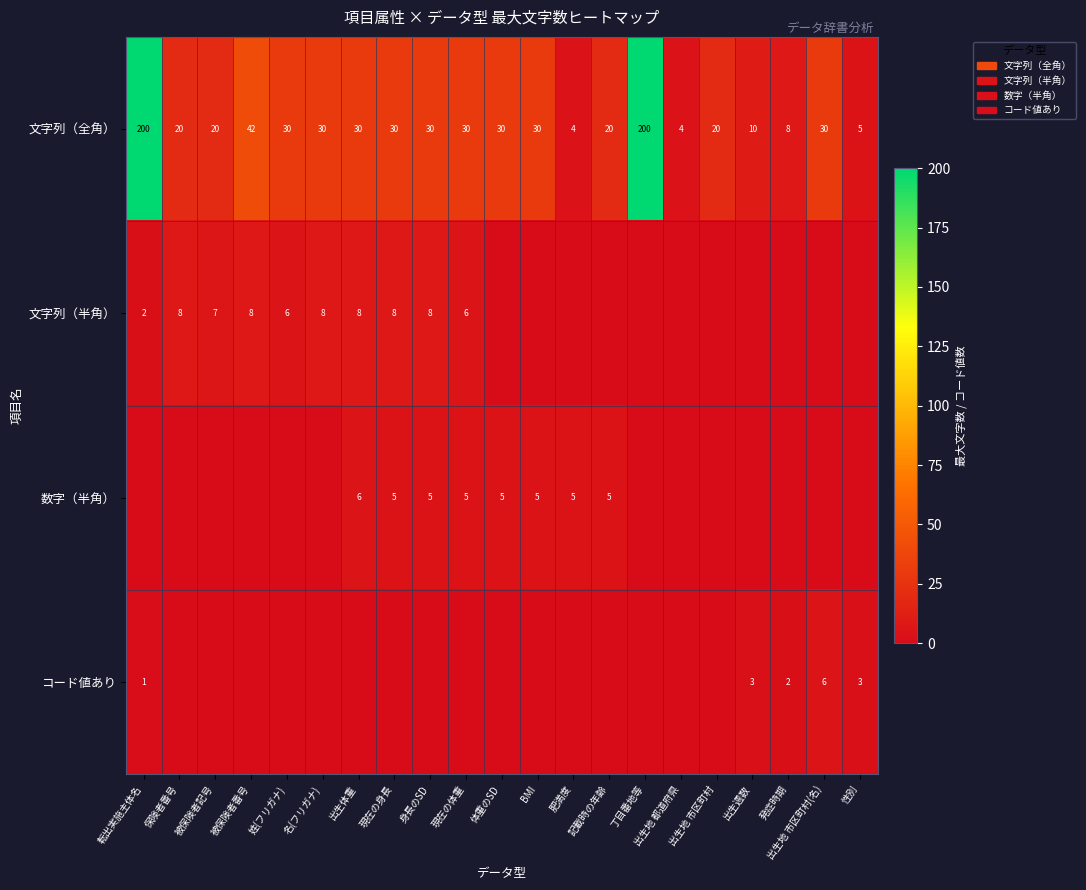

At which label does 文字列（全角） first exceed 30?

転出実施主体名